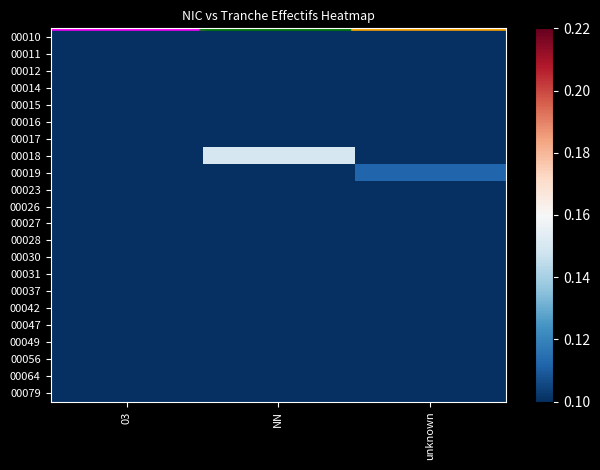

Reading left to right, extract all data points from this chart.

00010: 03=0.0	NN=0.0	unknown=0.0
00011: 03=0.0	NN=0.1	unknown=0.0
00012: 03=0.0	NN=0.0	unknown=0.0
00014: 03=0.0	NN=0.0	unknown=0.0
00015: 03=0.0	NN=0.0	unknown=0.0
00016: 03=0.0	NN=0.0	unknown=0.1
00017: 03=0.0	NN=0.1	unknown=0.0
00018: 03=0.0	NN=0.1	unknown=0.0
00019: 03=0.0	NN=0.0	unknown=0.1
00023: 03=0.0	NN=0.0	unknown=0.0
00026: 03=0.0	NN=0.0	unknown=0.0
00027: 03=0.0	NN=0.0	unknown=0.0
00028: 03=0.0	NN=0.0	unknown=0.0
00030: 03=0.0	NN=0.0	unknown=0.0
00031: 03=0.0	NN=0.0	unknown=0.0
00037: 03=0.0	NN=0.0	unknown=0.0
00042: 03=0.0	NN=0.0	unknown=0.0
00047: 03=0.0	NN=0.0	unknown=0.0
00049: 03=0.0	NN=0.0	unknown=0.0
00056: 03=0.0	NN=0.0	unknown=0.0
00064: 03=0.0	NN=0.0	unknown=0.0
00079: 03=0.0	NN=0.0	unknown=0.0